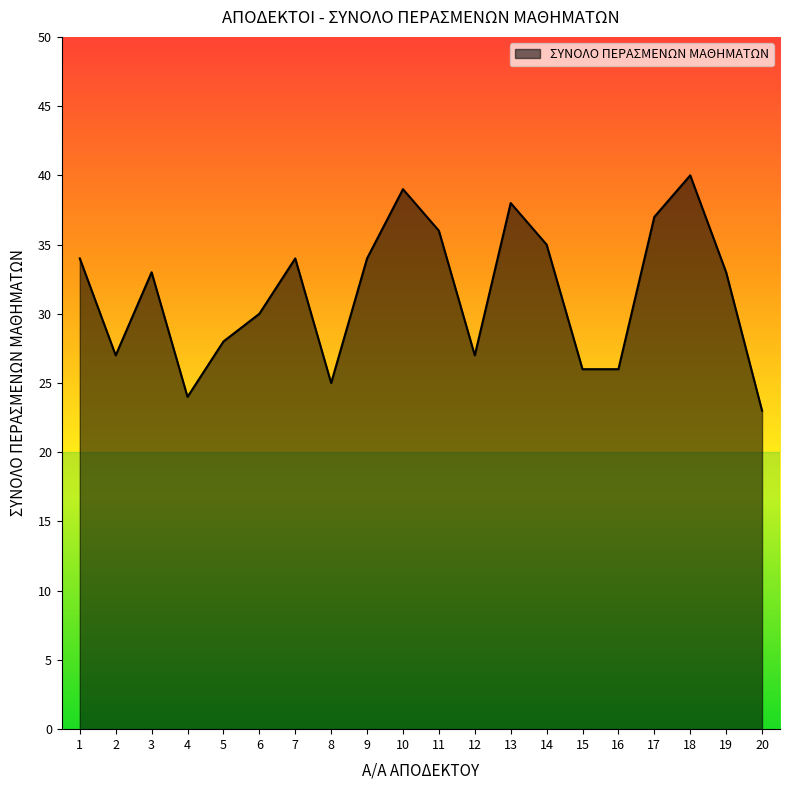

At which category does the chart reach its minimum across all series?

20